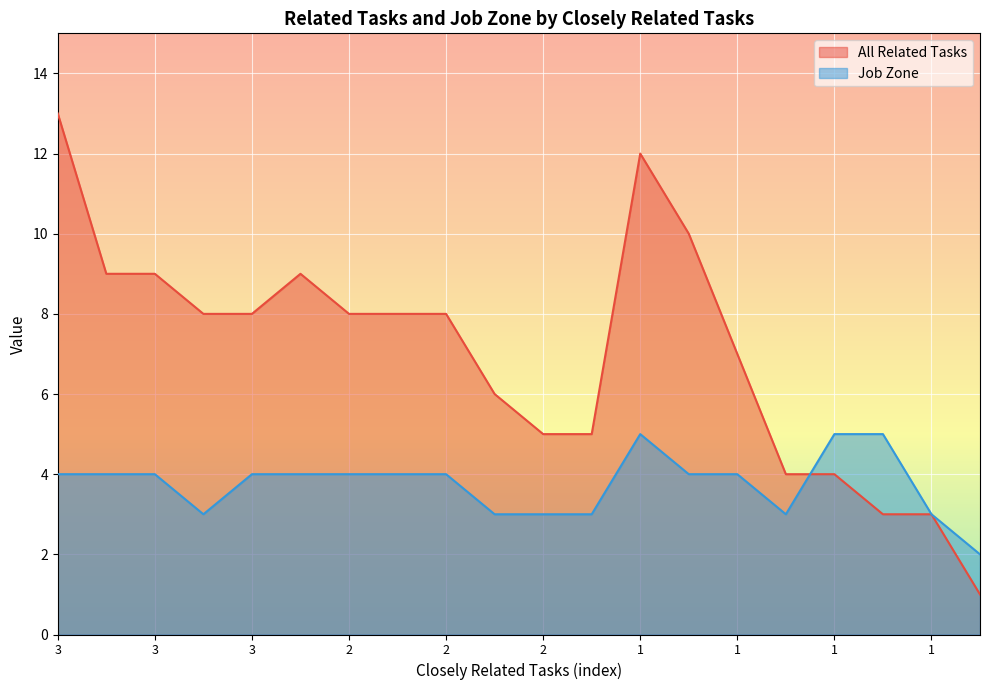

What is the total value across all series at 2?

13